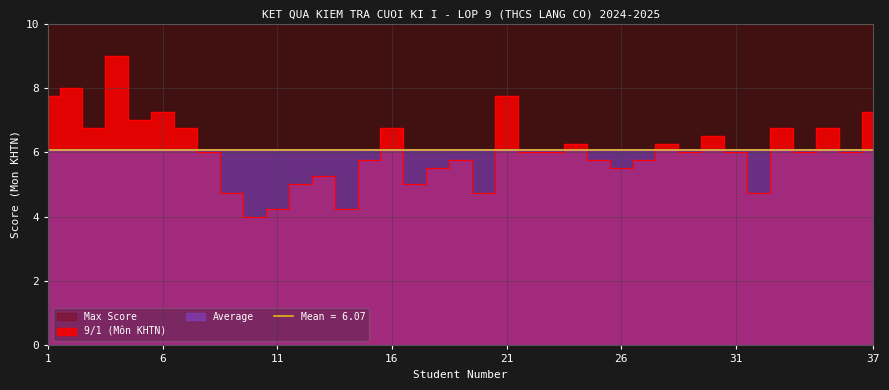

What is the value of the Average point at the 16th from the left?

6.1